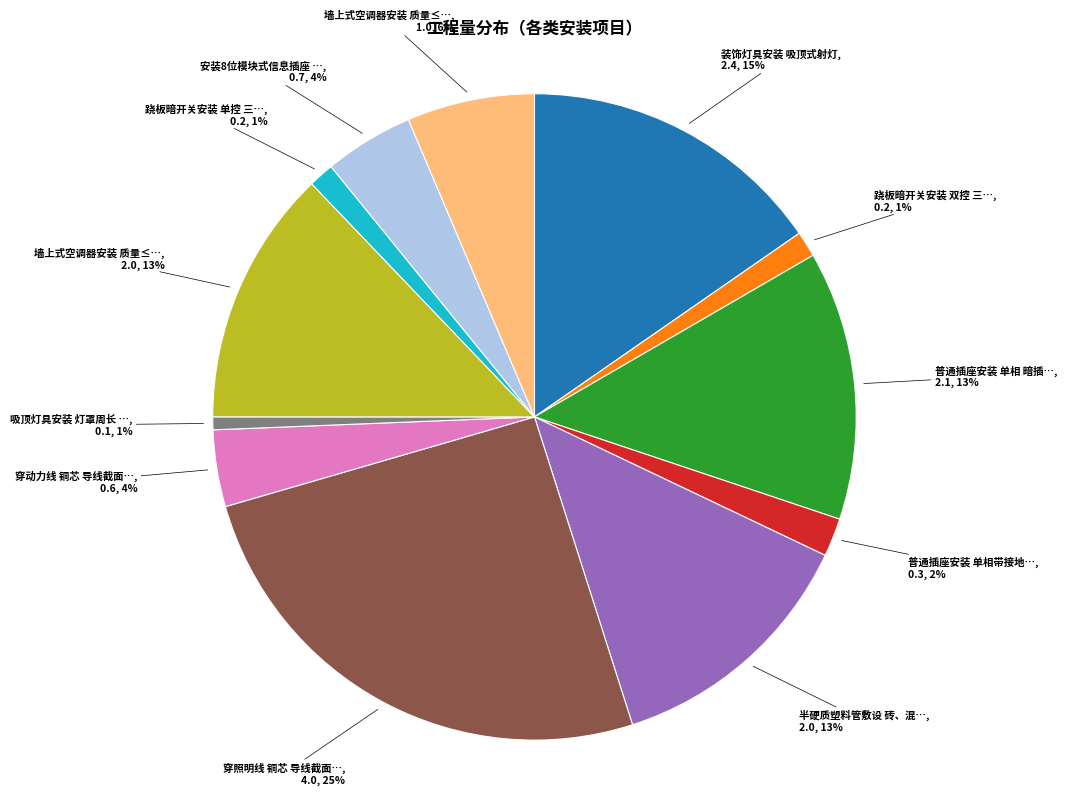

Is there a majority slice in this chart?

No